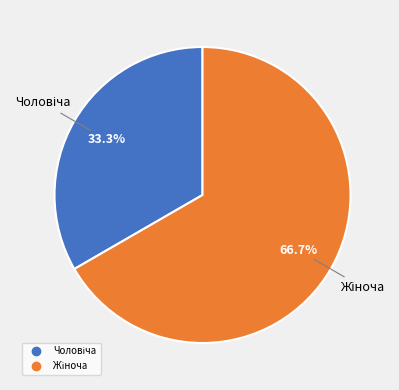

Count the number of slices in the pie.

2